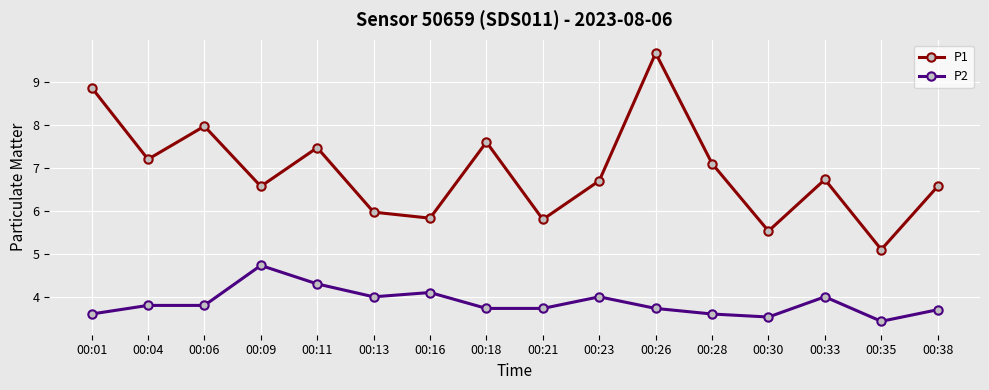

True or false: P2 and P1 cross at least once.

False